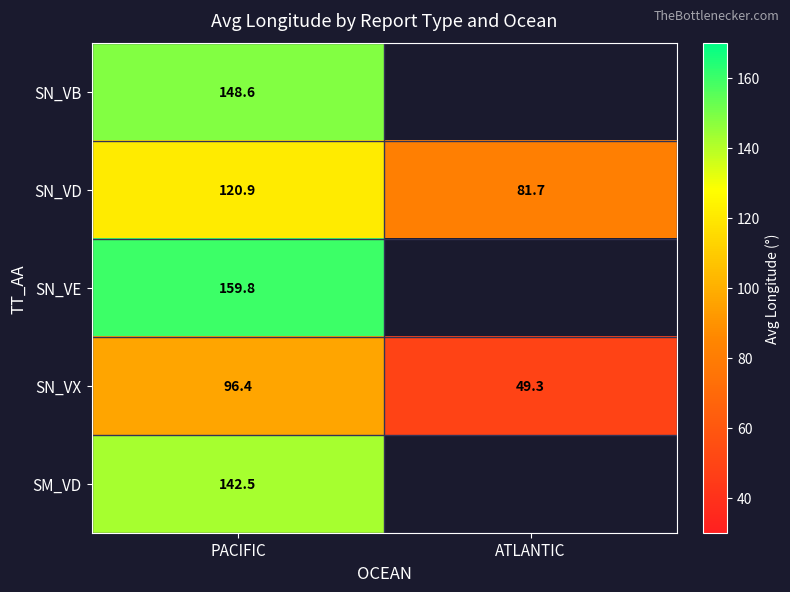

Is the value of SN_VX at PACIFIC greater than the value of SN_VD at PACIFIC?

No